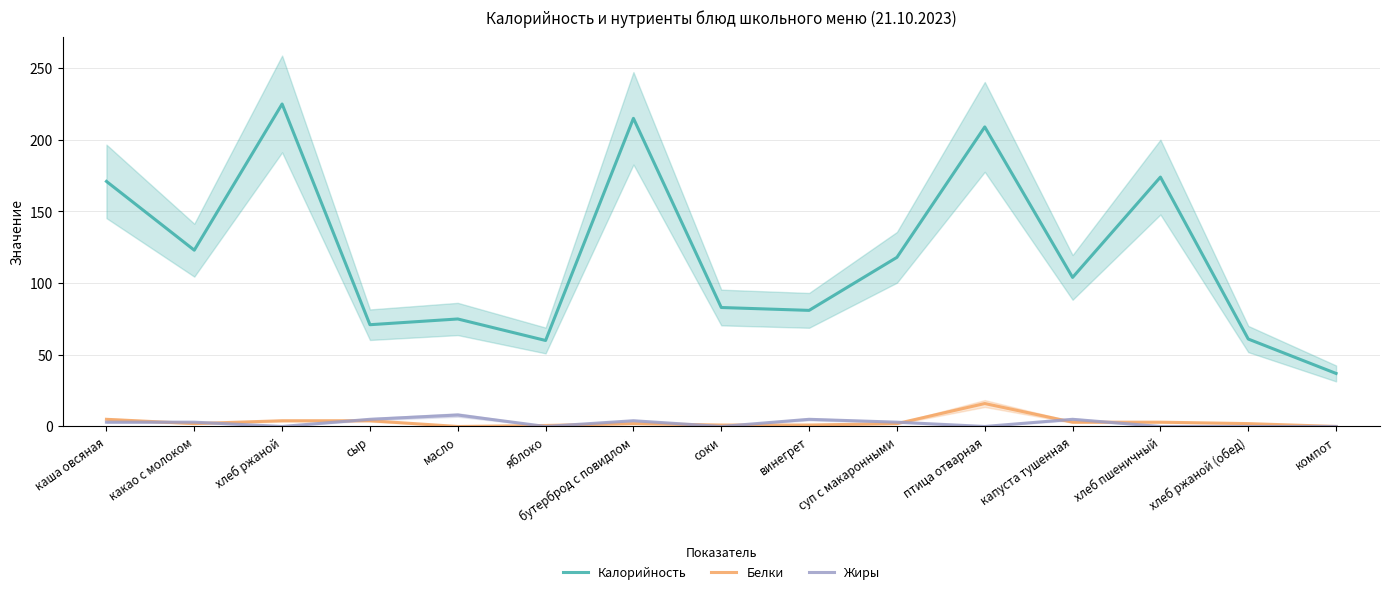

What is the maximum value for Жиры?

8.0